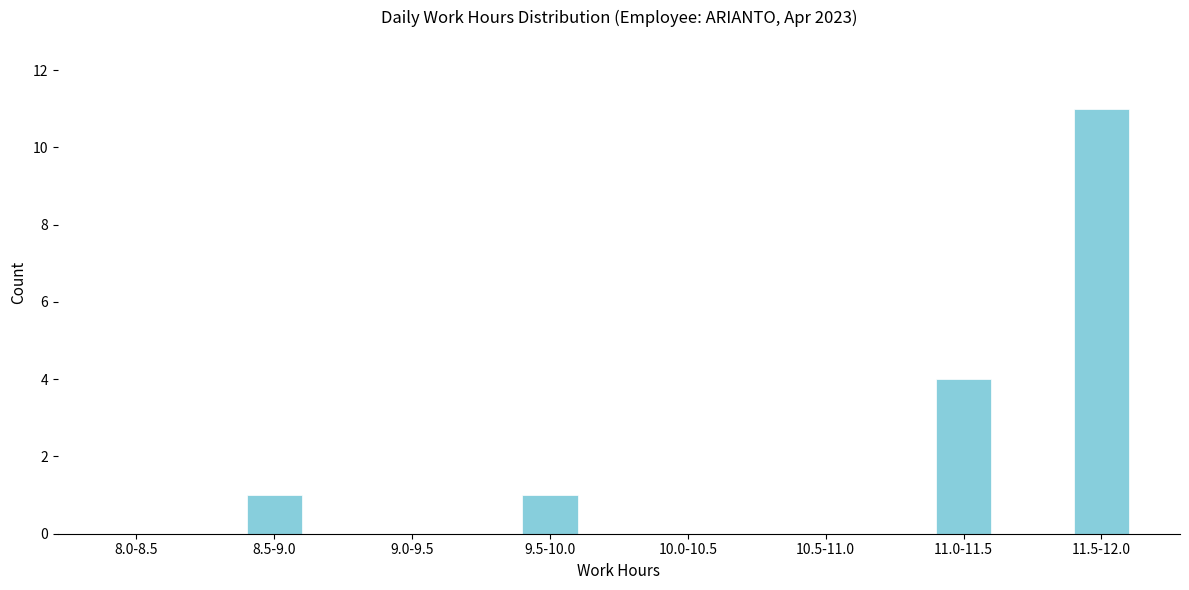

Reading left to right, what are all the values shown in this chart?

8.0-8.5=0	8.5-9.0=1	9.0-9.5=0	9.5-10.0=1	10.0-10.5=0	10.5-11.0=0	11.0-11.5=4	11.5-12.0=11